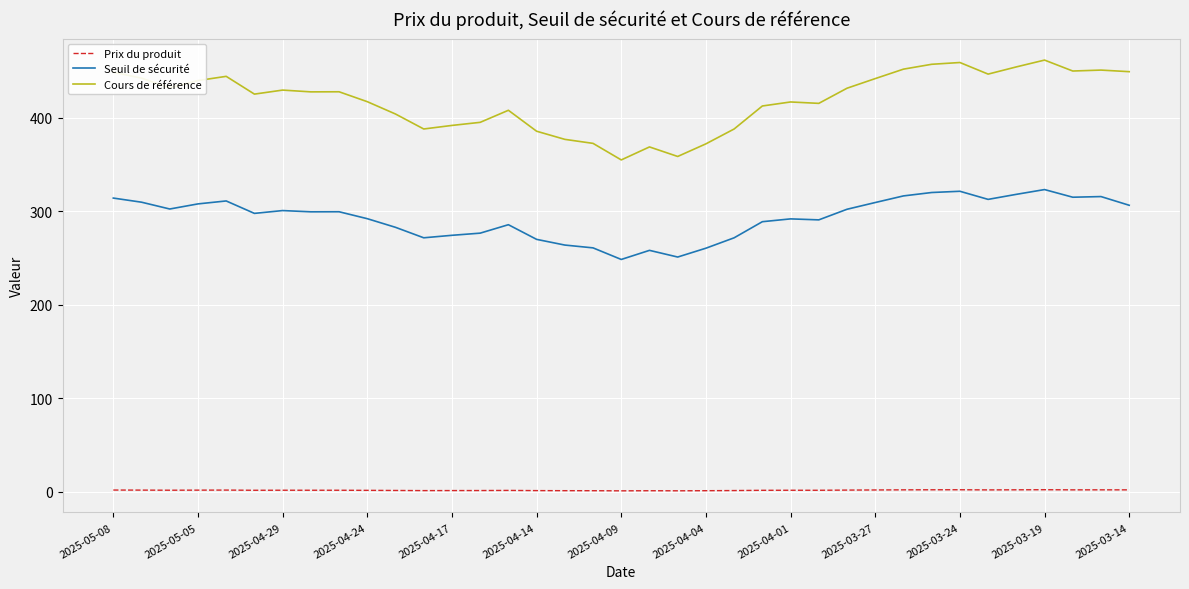

Which series has the largest range (max minus min)?

Cours de référence